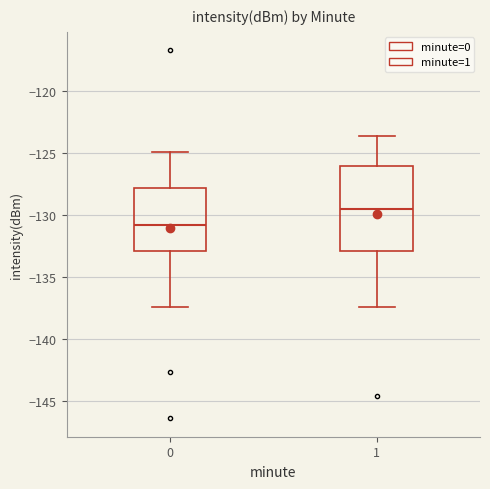

Where does the median line of the box at x = 0 sit on the y-axis? The values are not printed on the chart, so give them approximately, as read against the axis.

-131.0